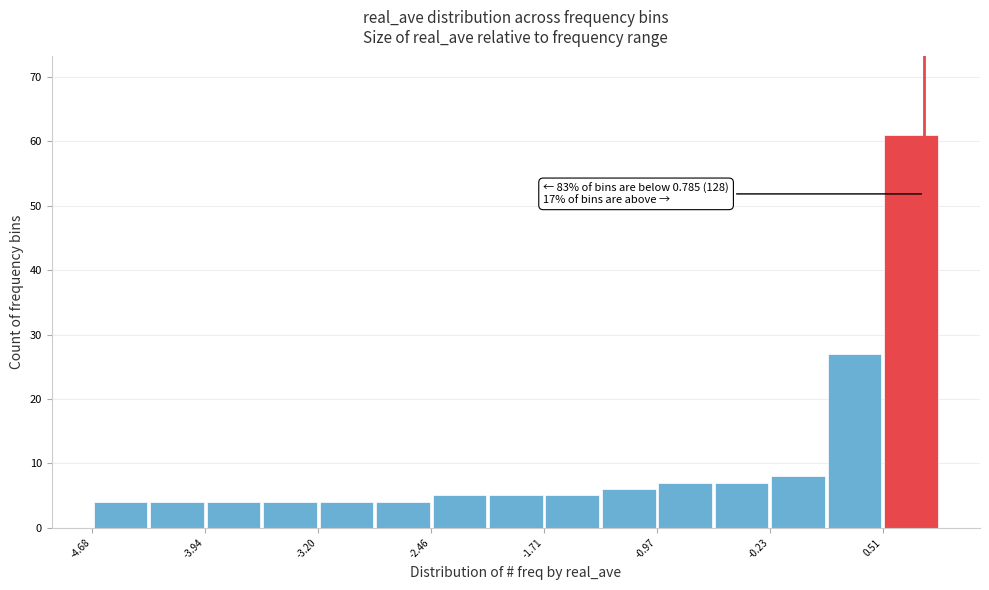

Around what value on the x-axis is the tallest bar? Give the approximate position of its centre, as read against the axis.

0.7